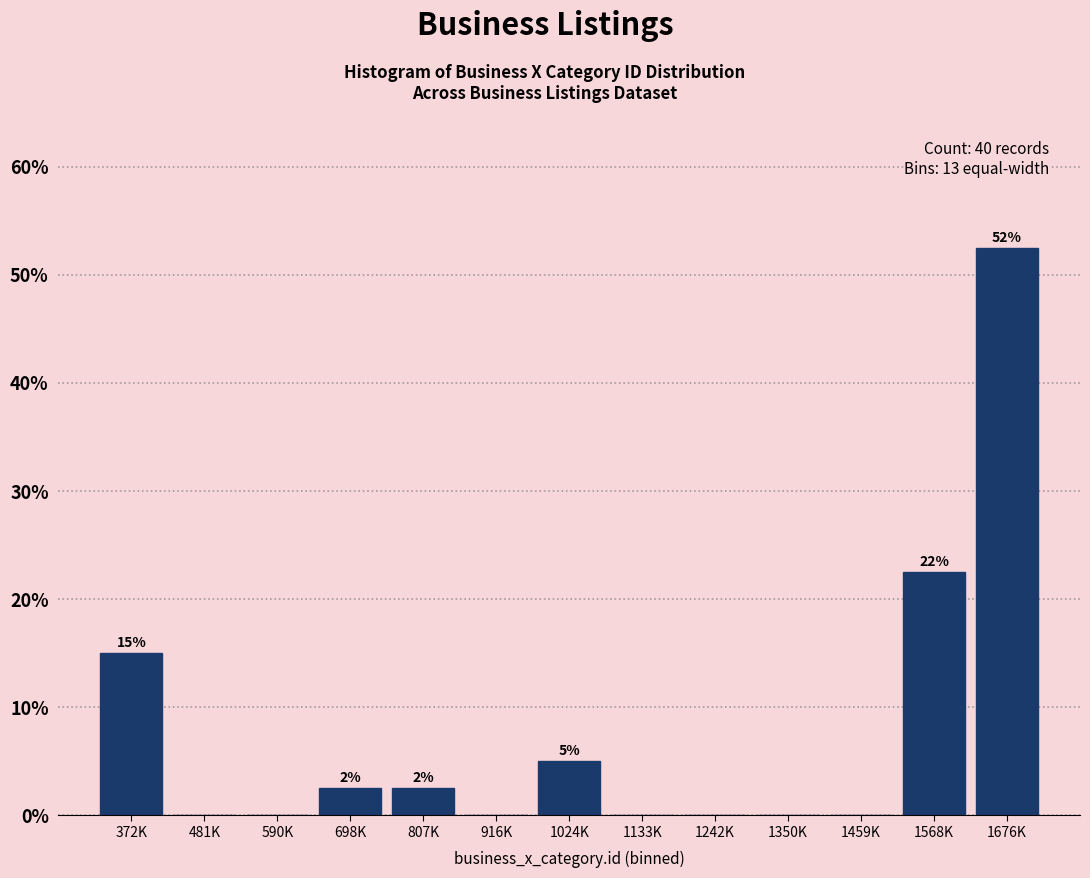

Reading left to right, extract all data points from this chart.

372K=15.0	481K=0.0	590K=0.0	698K=2.5	807K=2.5	916K=0.0	1024K=5.0	1133K=0.0	1242K=0.0	1350K=0.0	1459K=0.0	1568K=22.5	1676K=52.5